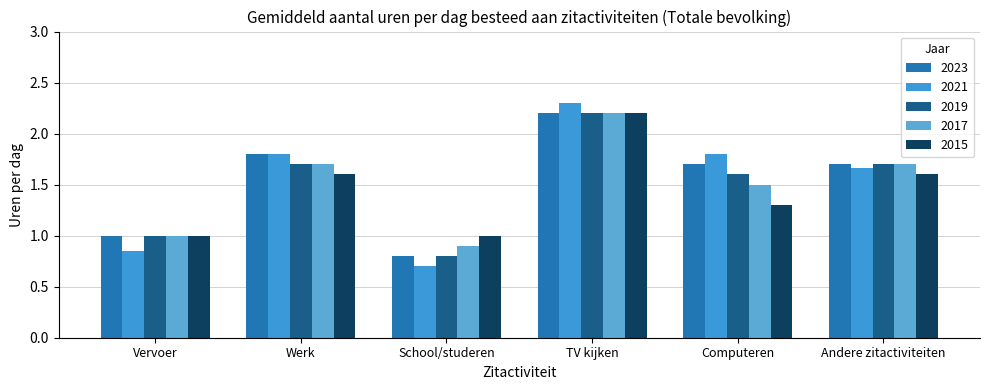

What is the difference between the maximum and minimum values in the 2023 series?

1.4